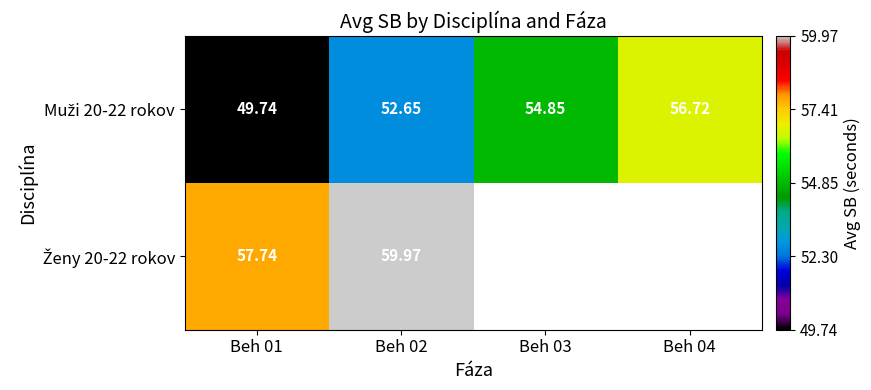

Which series has the largest total across all categories?

Muži 20-22 rokov